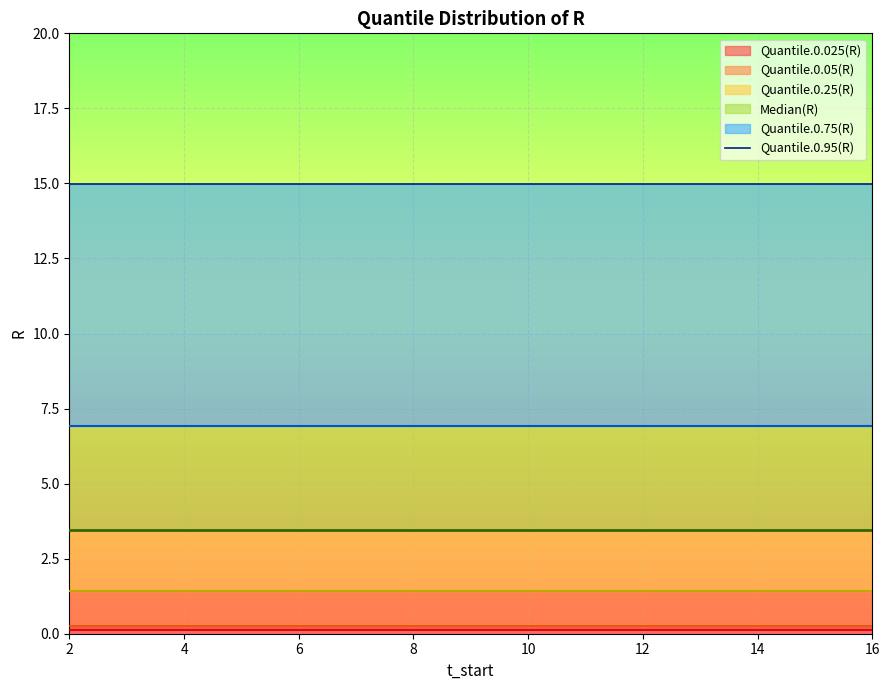

Reading left to right, extract all data points from this chart.

Median(R): 2=3.5	3=3.5	4=3.5	5=3.5	6=3.5	7=3.5	8=3.5	9=3.5	10=3.5	11=3.5	12=3.5	13=3.5	14=3.5	15=3.5	16=3.5
Quantile.0.25(R): 2=1.4	3=1.4	4=1.4	5=1.4	6=1.4	7=1.4	8=1.4	9=1.4	10=1.4	11=1.4	12=1.4	13=1.4	14=1.4	15=1.4	16=1.4
Quantile.0.75(R): 2=6.9	3=6.9	4=6.9	5=6.9	6=6.9	7=6.9	8=6.9	9=6.9	10=6.9	11=6.9	12=6.9	13=6.9	14=6.9	15=6.9	16=6.9
Quantile.0.05(R): 2=0.3	3=0.3	4=0.3	5=0.3	6=0.3	7=0.3	8=0.3	9=0.3	10=0.3	11=0.3	12=0.3	13=0.3	14=0.3	15=0.3	16=0.3
Quantile.0.95(R): 2=15.0	3=15.0	4=15.0	5=15.0	6=15.0	7=15.0	8=15.0	9=15.0	10=15.0	11=15.0	12=15.0	13=15.0	14=15.0	15=15.0	16=15.0
Quantile.0.025(R): 2=0.1	3=0.1	4=0.1	5=0.1	6=0.1	7=0.1	8=0.1	9=0.1	10=0.1	11=0.1	12=0.1	13=0.1	14=0.1	15=0.1	16=0.1